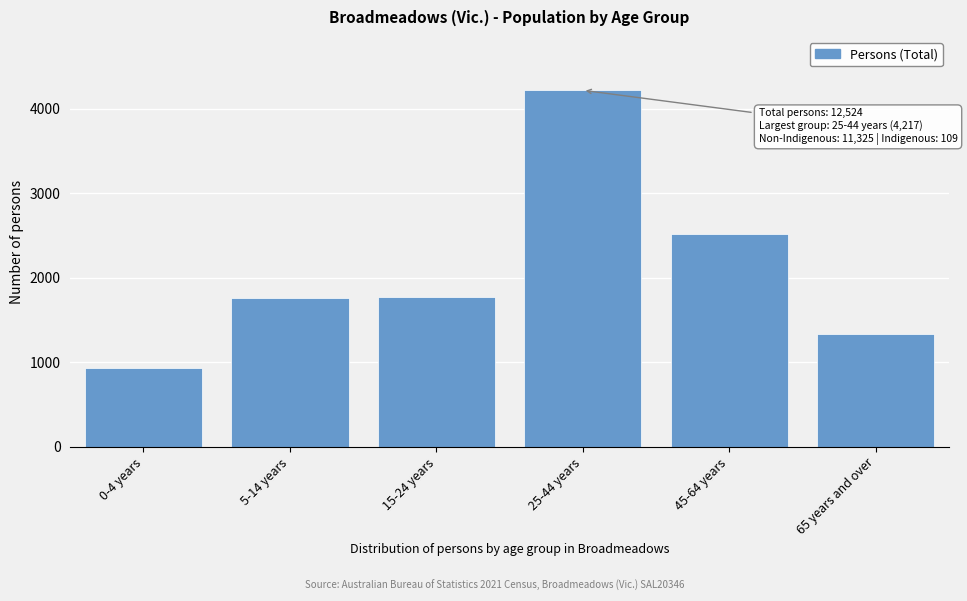

What is the label of the 6th bar from the left?

65 years and over